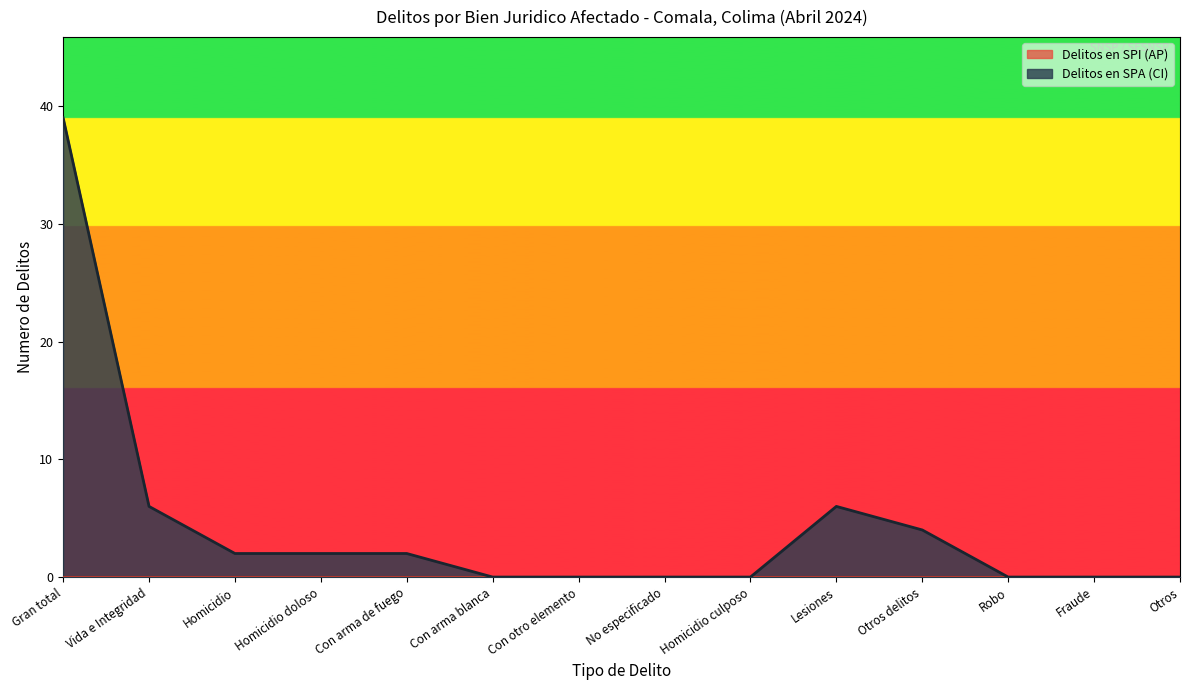

List the labels in order of value, smallest first.

Con arma blanca, Con otro elemento, No especificado, Homicidio culposo, Robo, Fraude, Otros, Homicidio, Homicidio doloso, Con arma de fuego, Otros delitos, Vida e Integridad, Lesiones, Gran total